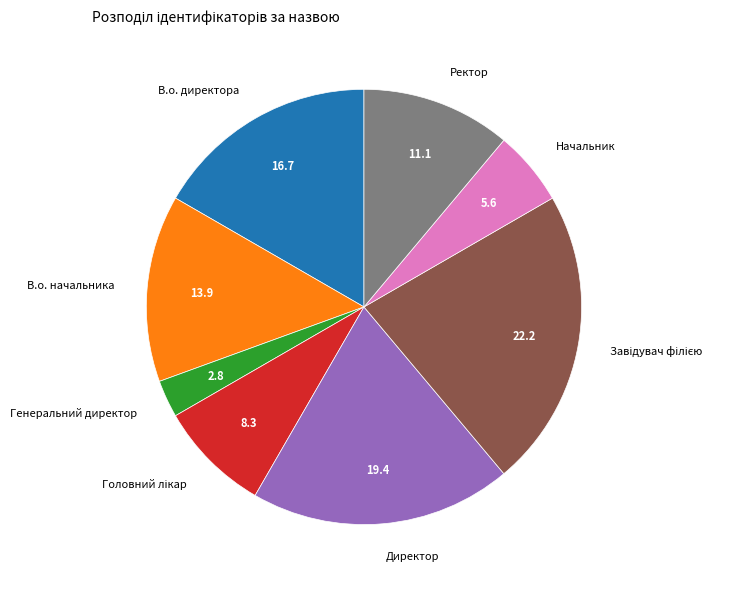

Is the sum of Директор and Генеральний директор greater than half?

No